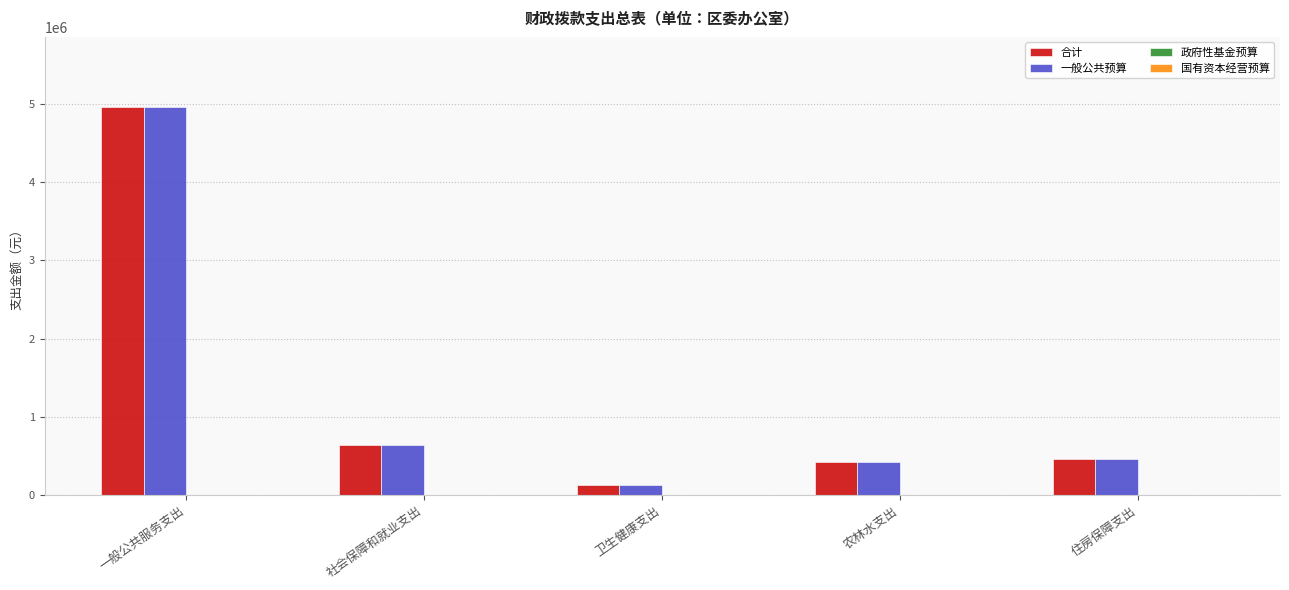

The 合计 series shows 8364849 at 一般公共服务支出. True or false?

False